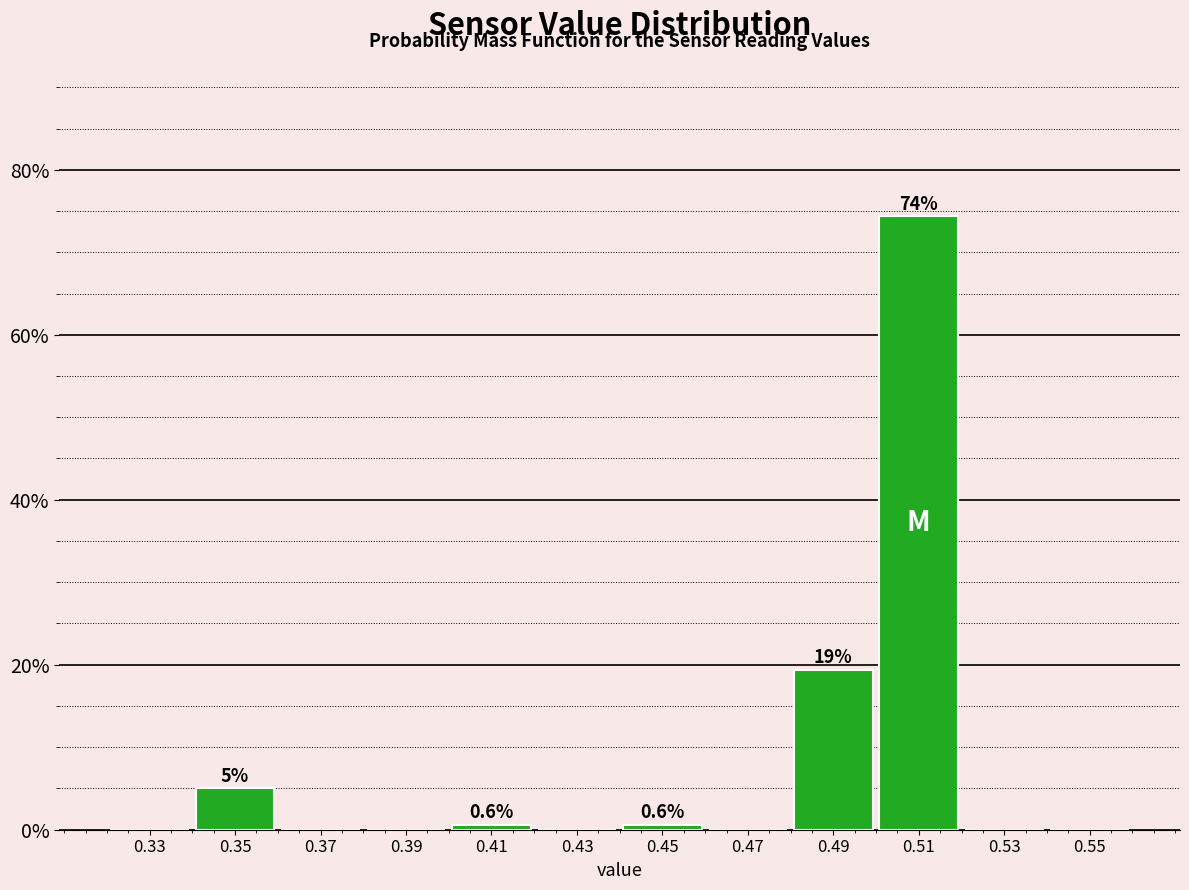

Which range on the x-axis has the tallest bar?

0.50 to 0.52